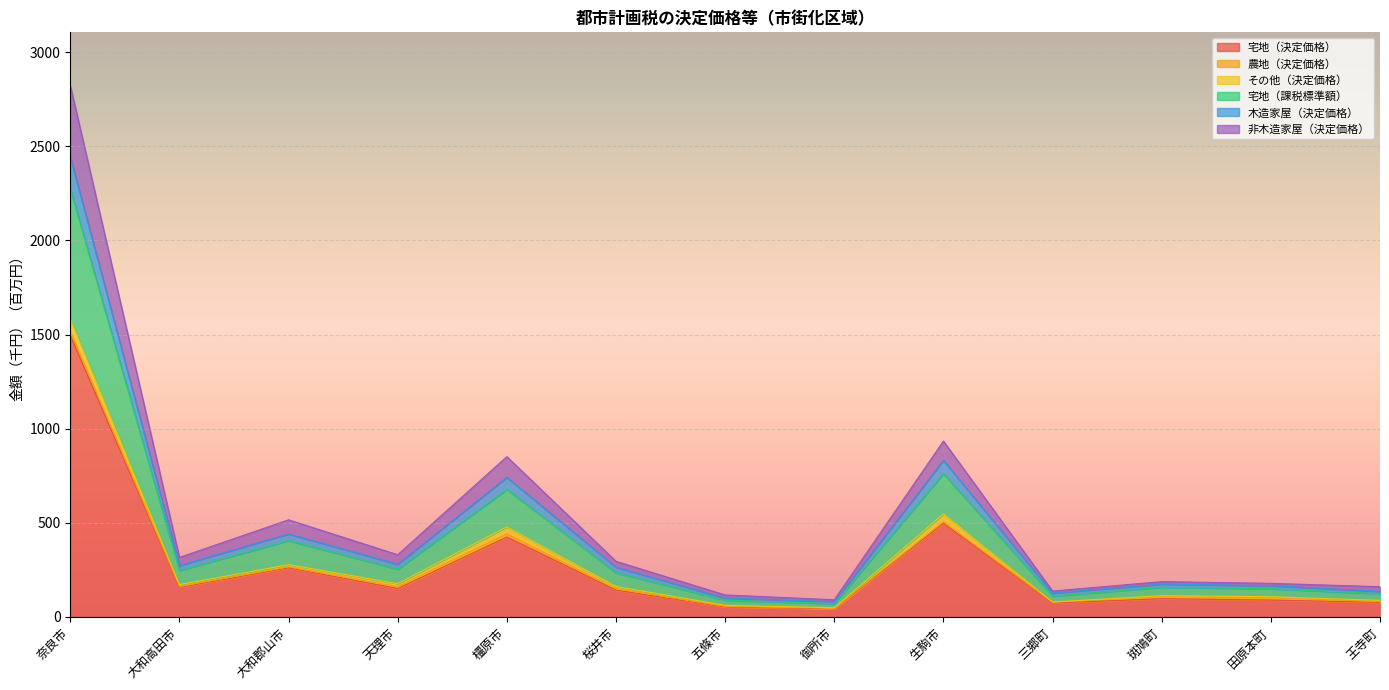

True or false: 宅地（課税標準額） and 木造家屋（決定価格） intersect in this chart.

False